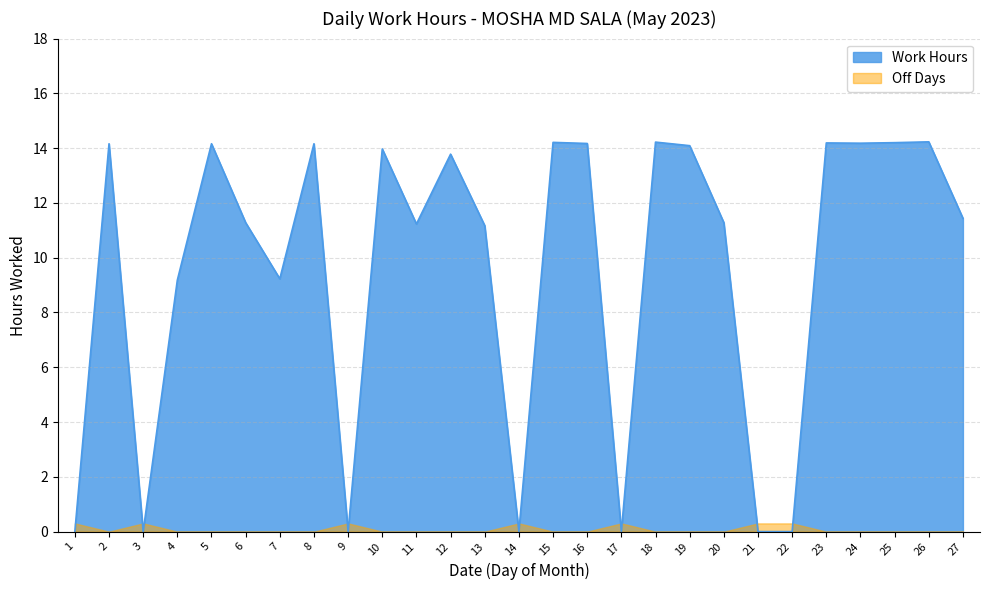

Reading left to right, what are all the values shown in this chart?

0.0	14.2	0.0	9.2	14.2	11.3	9.2	14.2	0.0	14.0	11.2	13.8	11.2	0.0	14.2	14.2	0.0	14.2	14.1	11.3	0.0	0.0	14.2	14.2	14.2	14.2	11.4